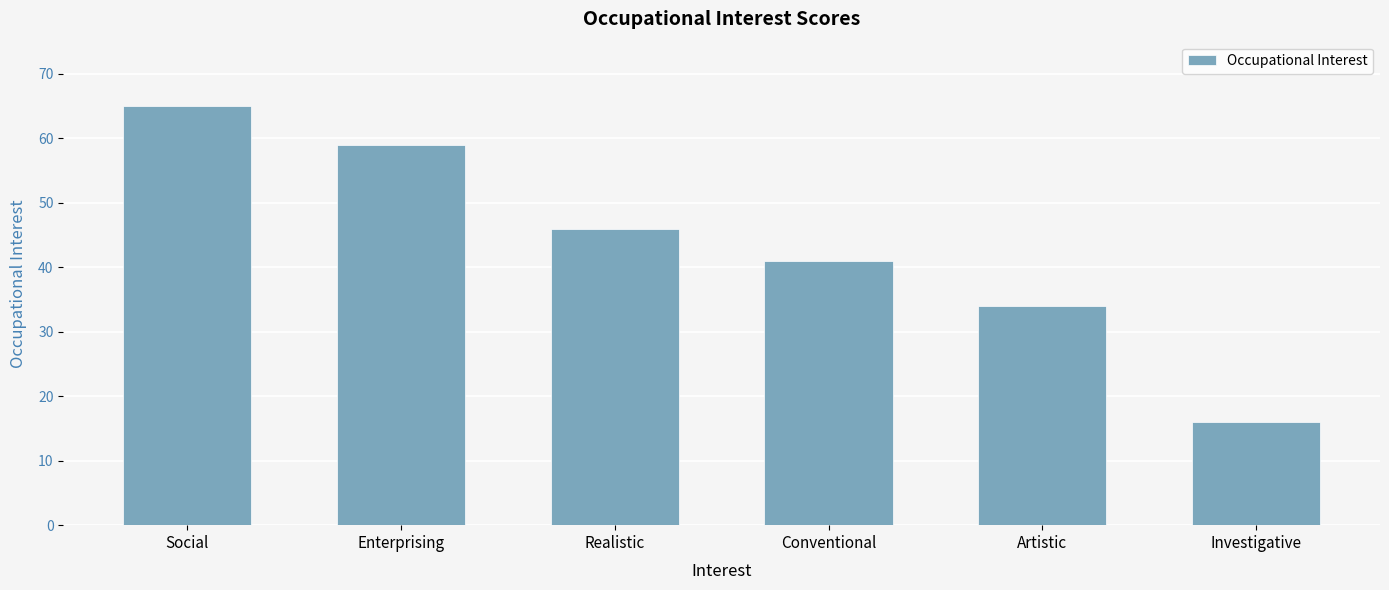

The value at Enterprising is 59. True or false?

True